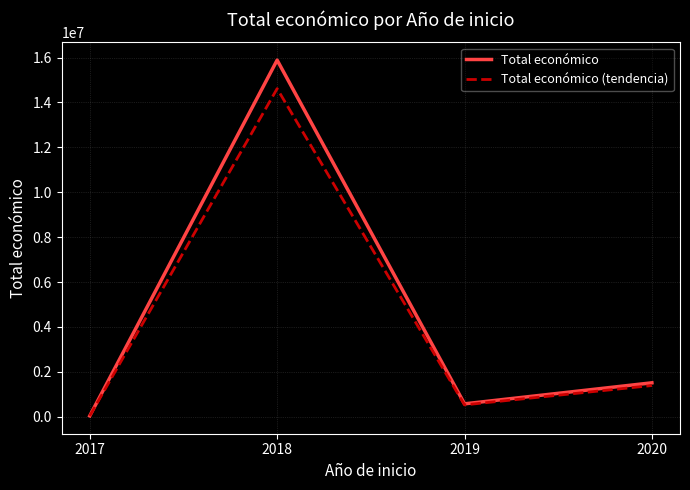

What is the greatest value displayed?

15883910.0